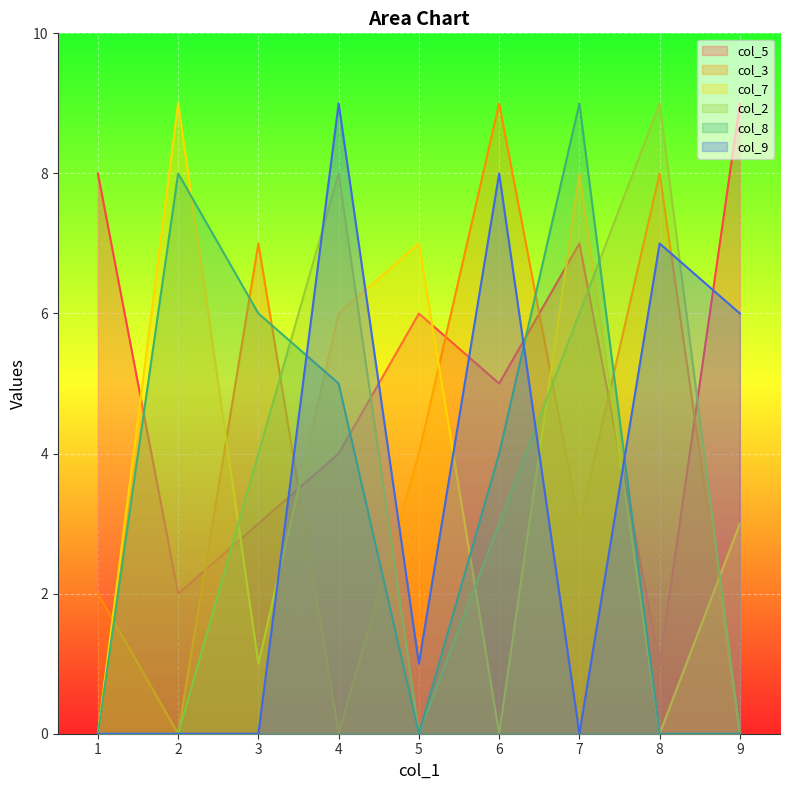

What is the value of the col_3 point at the 6th from the left?

9